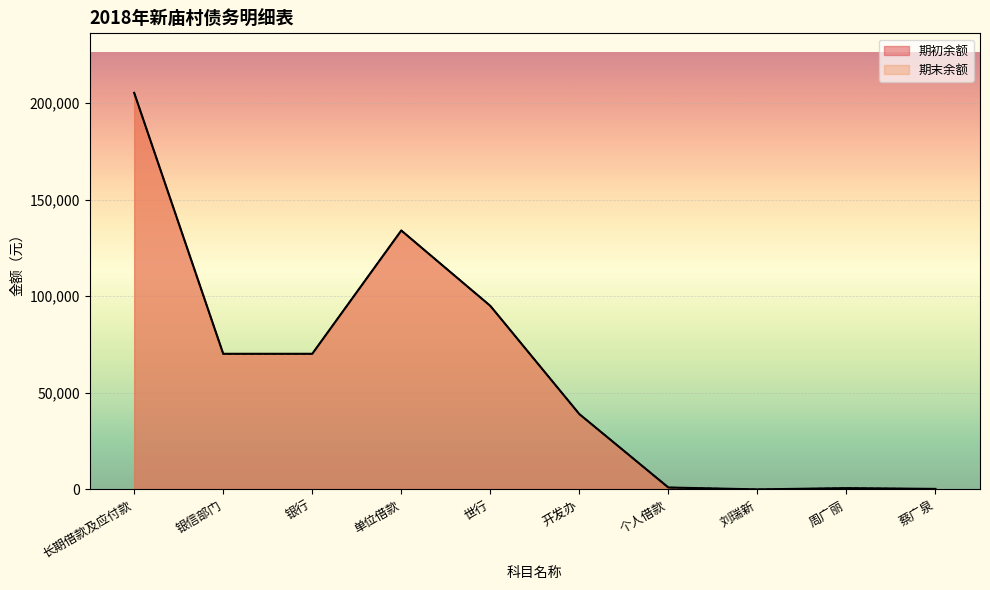

Which series changed the most between 长期借款及应付款 and 世行?

期初余额